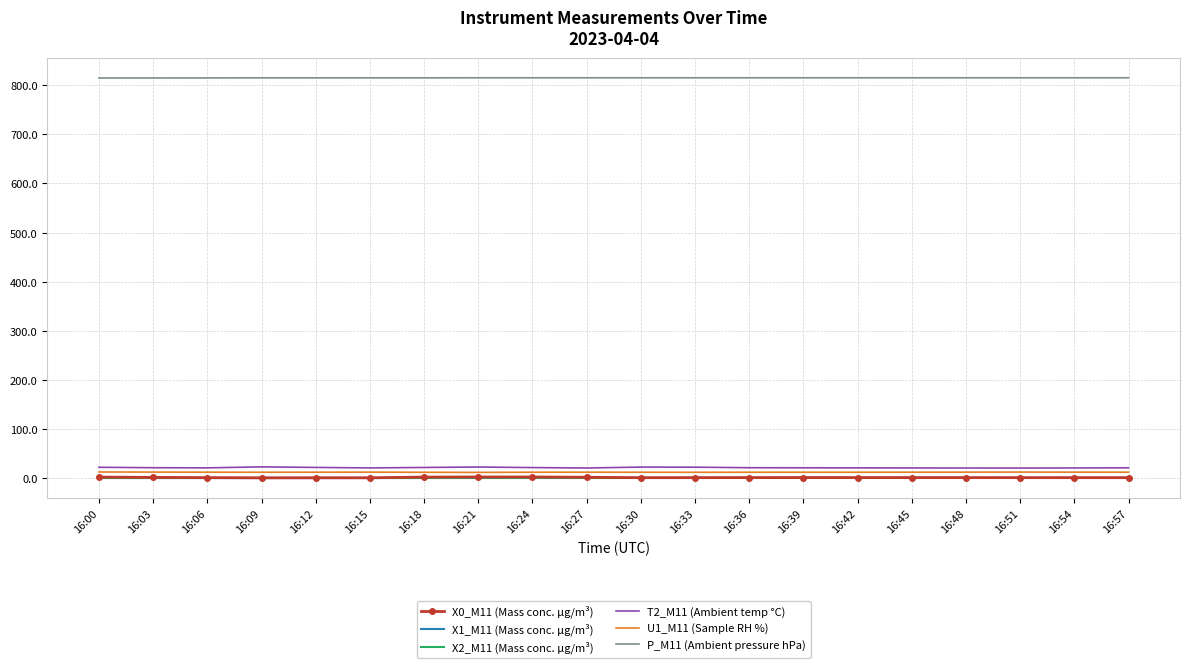

True or false: U1_M11 (Sample RH %) and X1_M11 (Mass conc. μg/m³) cross at least once.

False